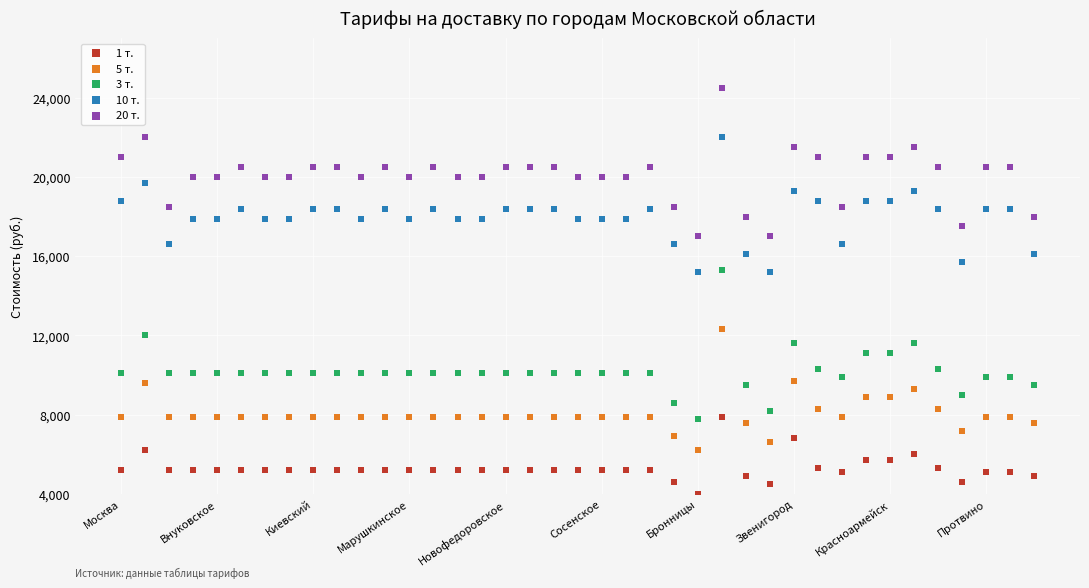

Which series reaches the maximum Y coordinate?

20 т.